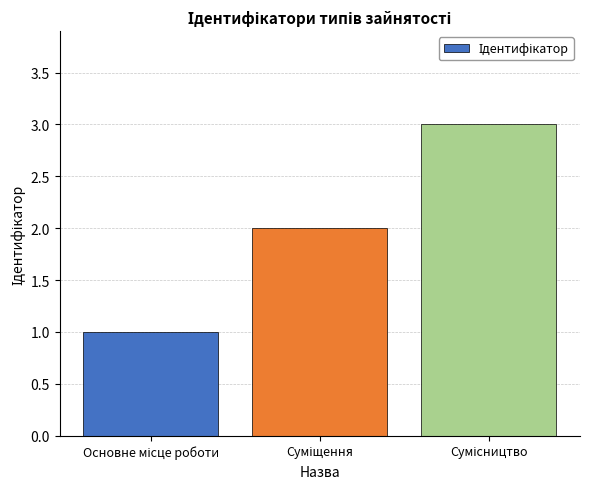

How many data points are less than 2?

1